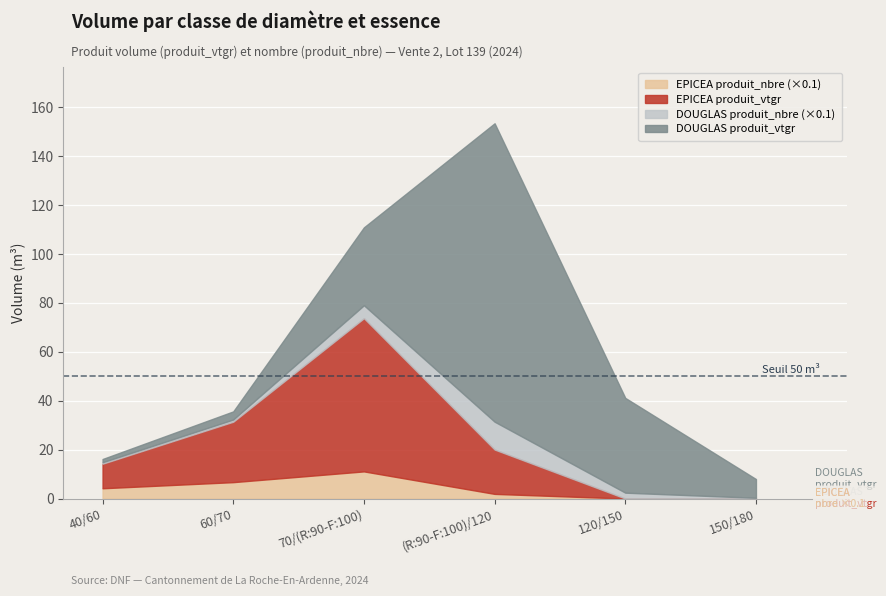

What is the maximum value for DOUGLAS?

122.1